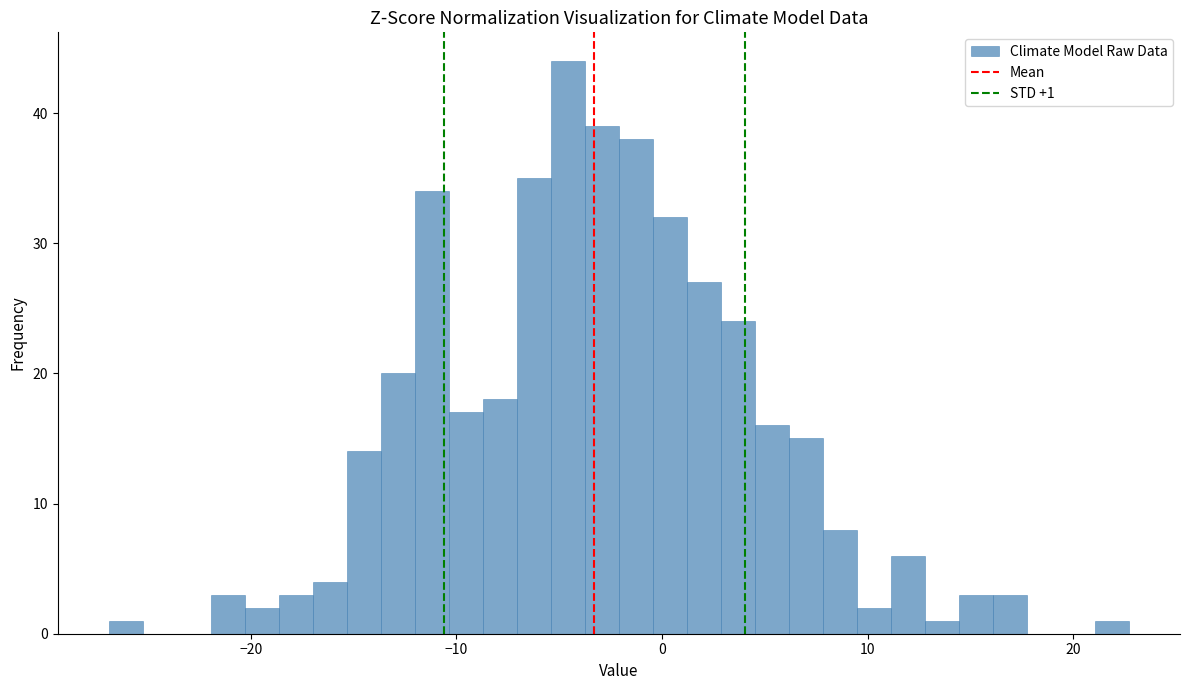

Around what value on the x-axis is the tallest bar? Give the approximate position of its centre, as read against the axis.

-5